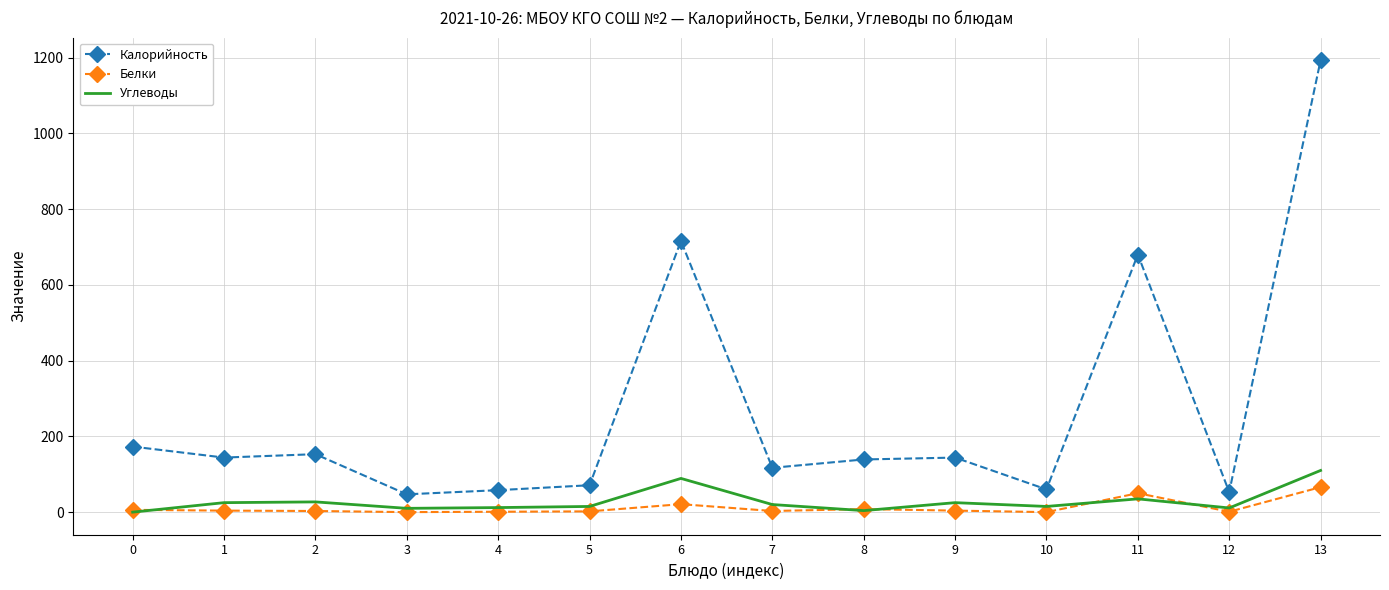

True or false: Белки and Калорийность intersect in this chart.

False